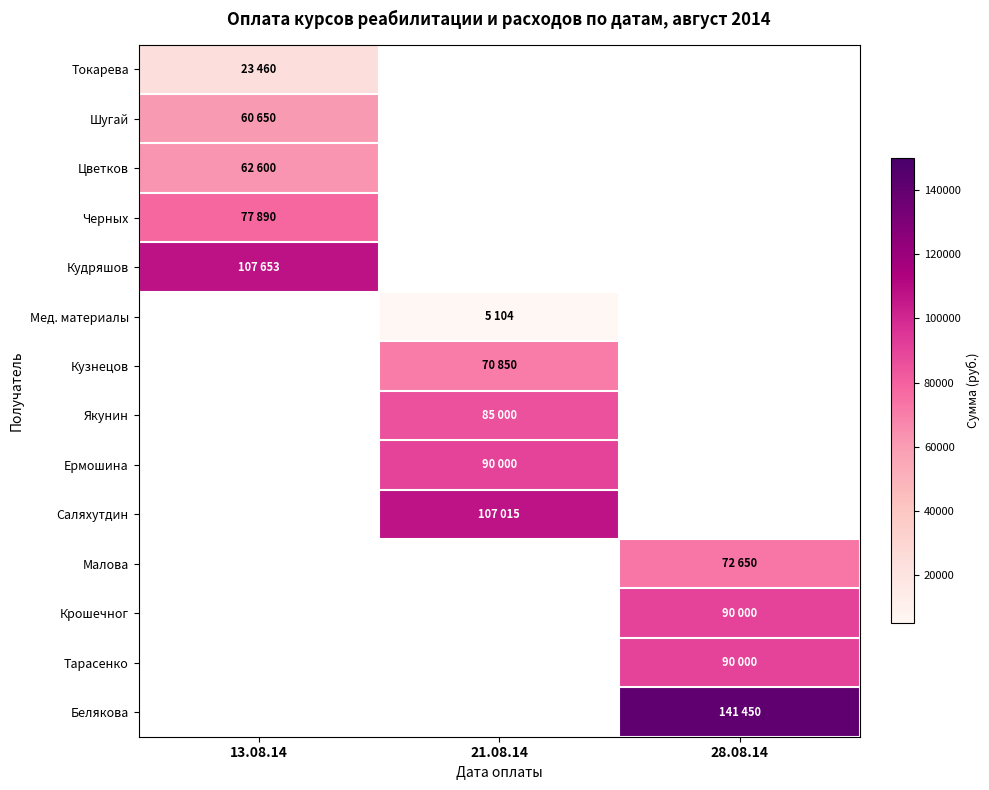

Reading right to left, what are all the values shown in this chart?

Токарева: 28.08.14=0	21.08.14=0	13.08.14=23460
Шугай: 28.08.14=0	21.08.14=0	13.08.14=60650
Цветков: 28.08.14=0	21.08.14=0	13.08.14=62600
Черных: 28.08.14=0	21.08.14=0	13.08.14=77890
Кудряшов: 28.08.14=0	21.08.14=0	13.08.14=107653
Мед. материалы: 28.08.14=0	21.08.14=5104	13.08.14=0
Кузнецов: 28.08.14=0	21.08.14=70850	13.08.14=0
Якунин: 28.08.14=0	21.08.14=85000	13.08.14=0
Ермошина: 28.08.14=0	21.08.14=90000	13.08.14=0
Саляхутдин: 28.08.14=0	21.08.14=107015	13.08.14=0
Малова: 28.08.14=72650	21.08.14=0	13.08.14=0
Крошечног: 28.08.14=90000	21.08.14=0	13.08.14=0
Тарасенко: 28.08.14=90000	21.08.14=0	13.08.14=0
Белякова: 28.08.14=141450	21.08.14=0	13.08.14=0